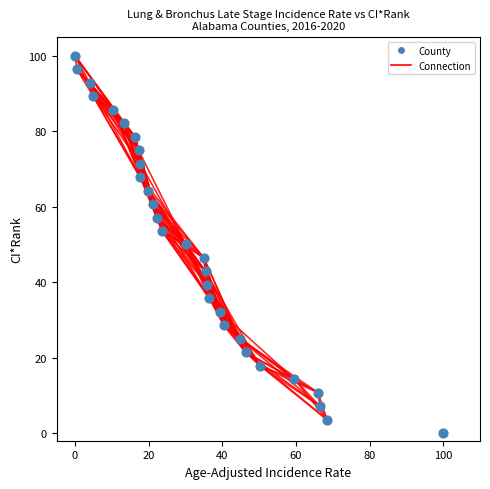

What is the range of X values (max minus min)?

100.0